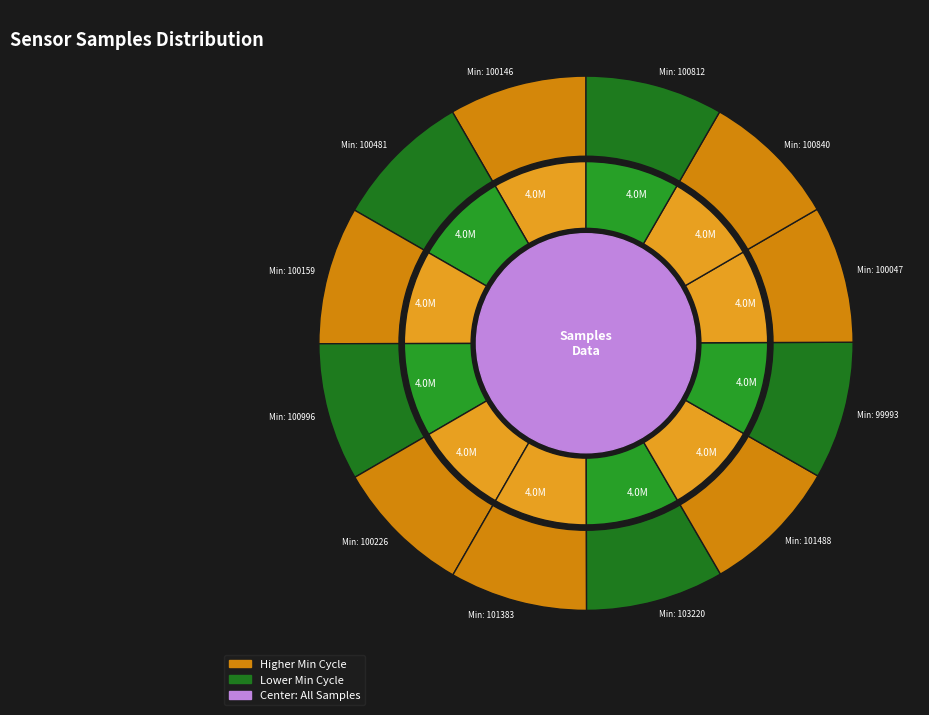

To the nearest percent, what portion does 28 represent?

8%